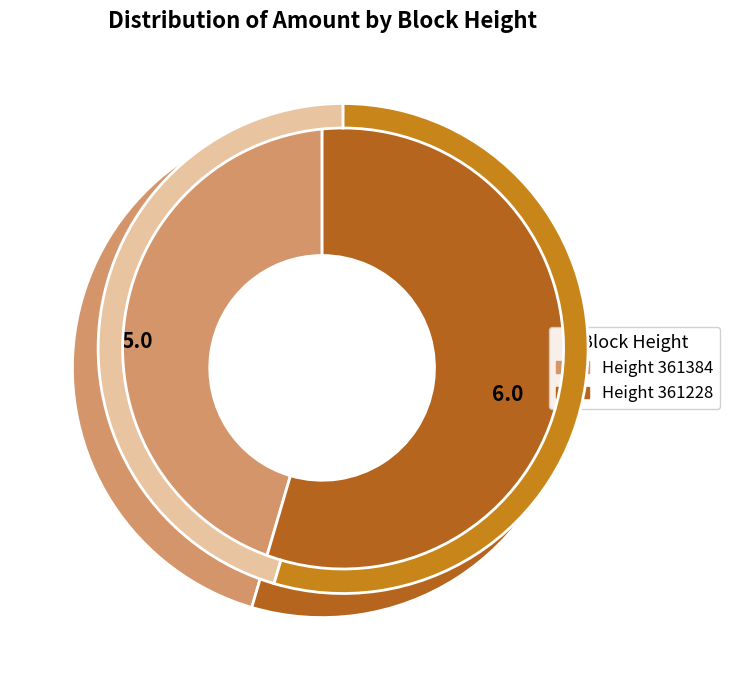

What is the change in value from 361384 to 361228?

+1